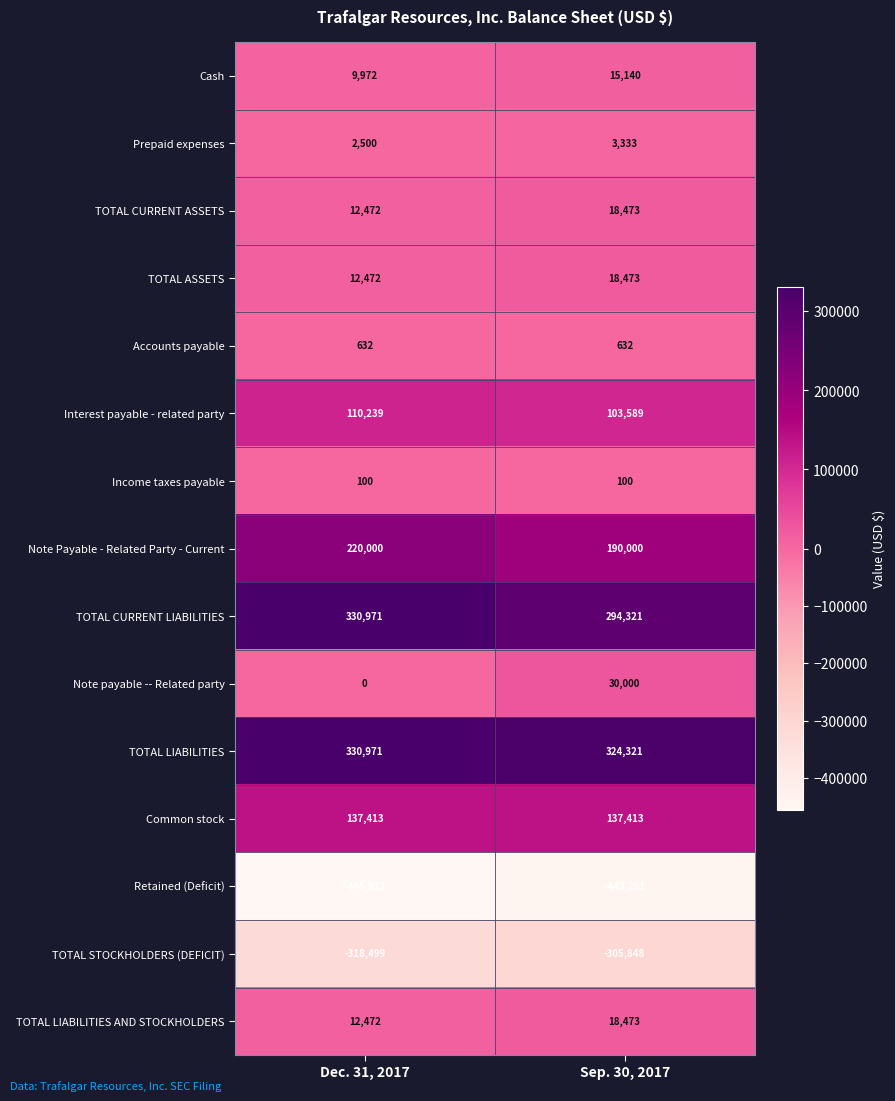

Which series has the widest spread of values?

TOTAL CURRENT LIABILITIES